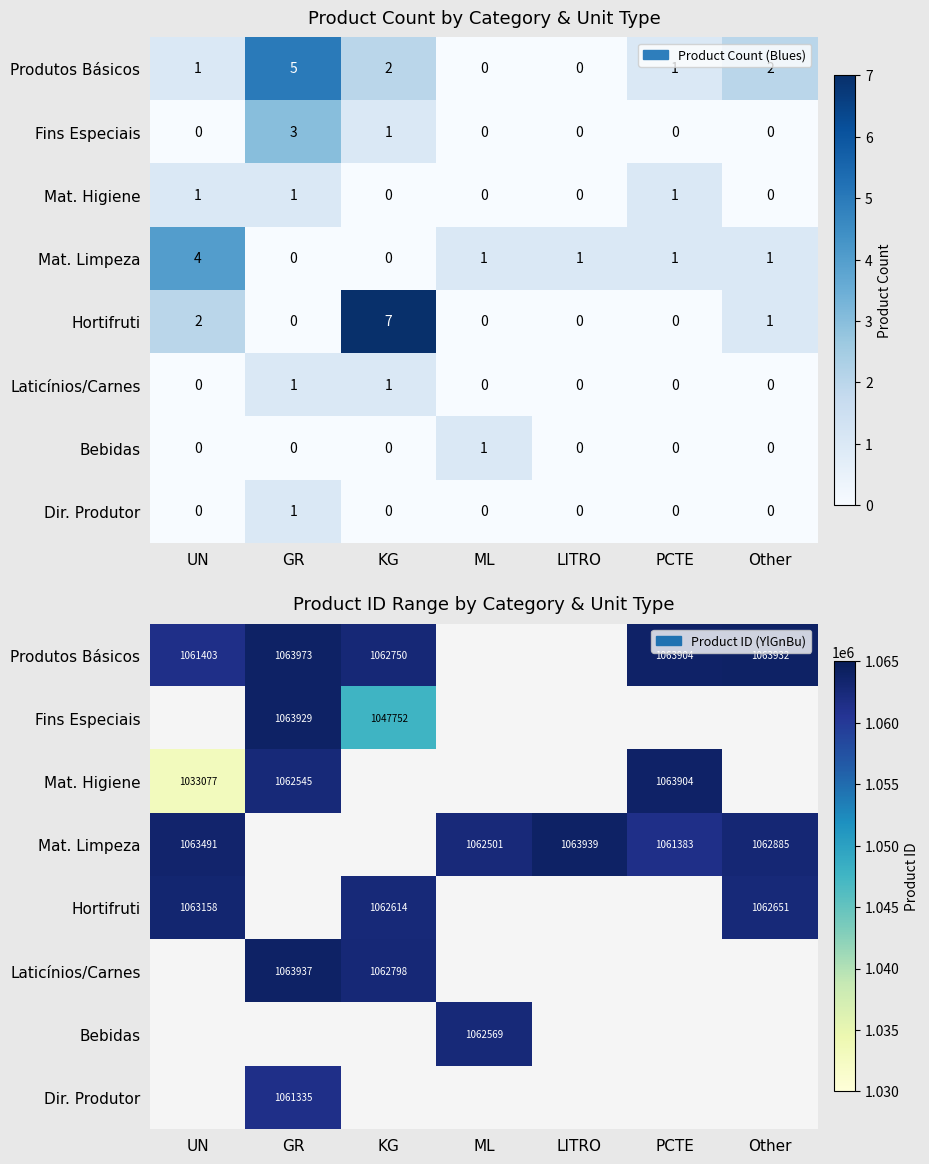

Is the value of Laticínios/Carnes at Other greater than the value of Bebidas at ML?

No